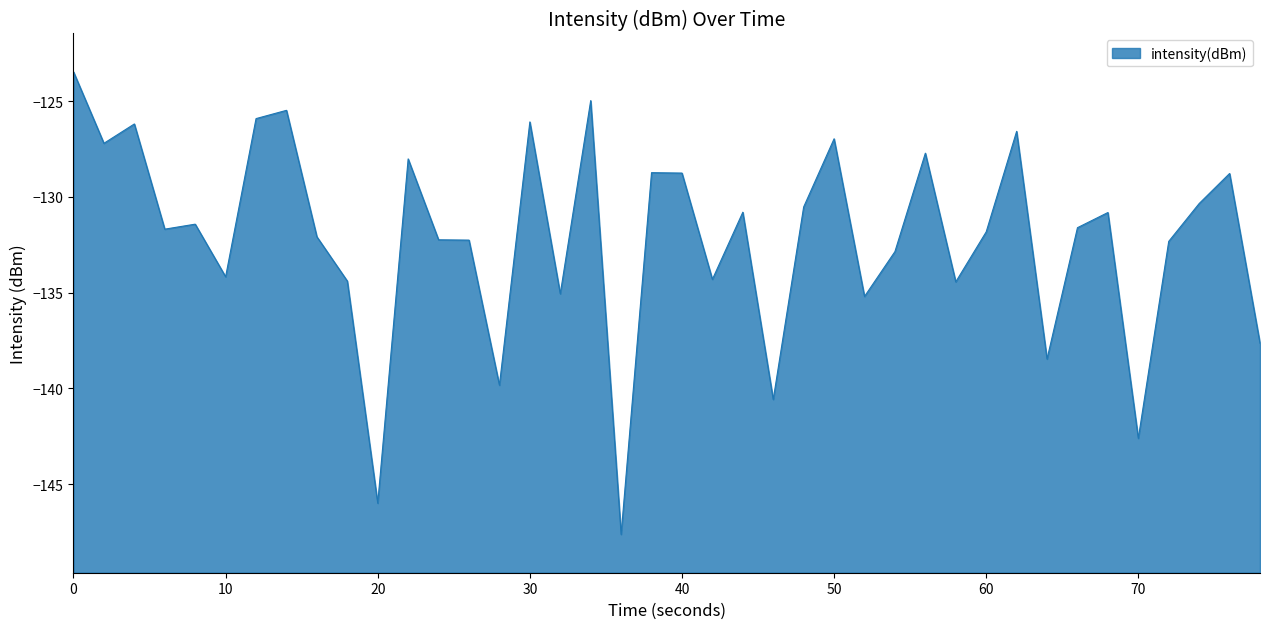

What is the difference between the maximum and minimum values?

24.1